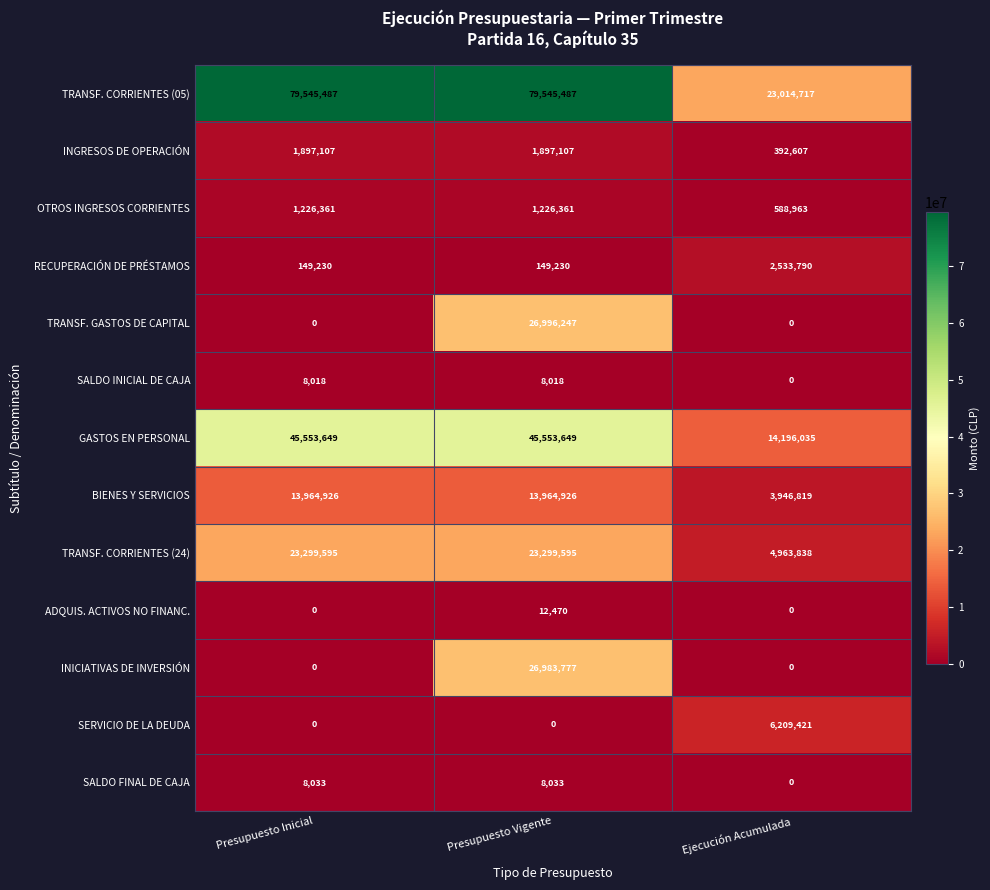

Between Presupuesto Inicial and Presupuesto Vigente, which series saw the biggest shift?

TRANSF. GASTOS DE CAPITAL